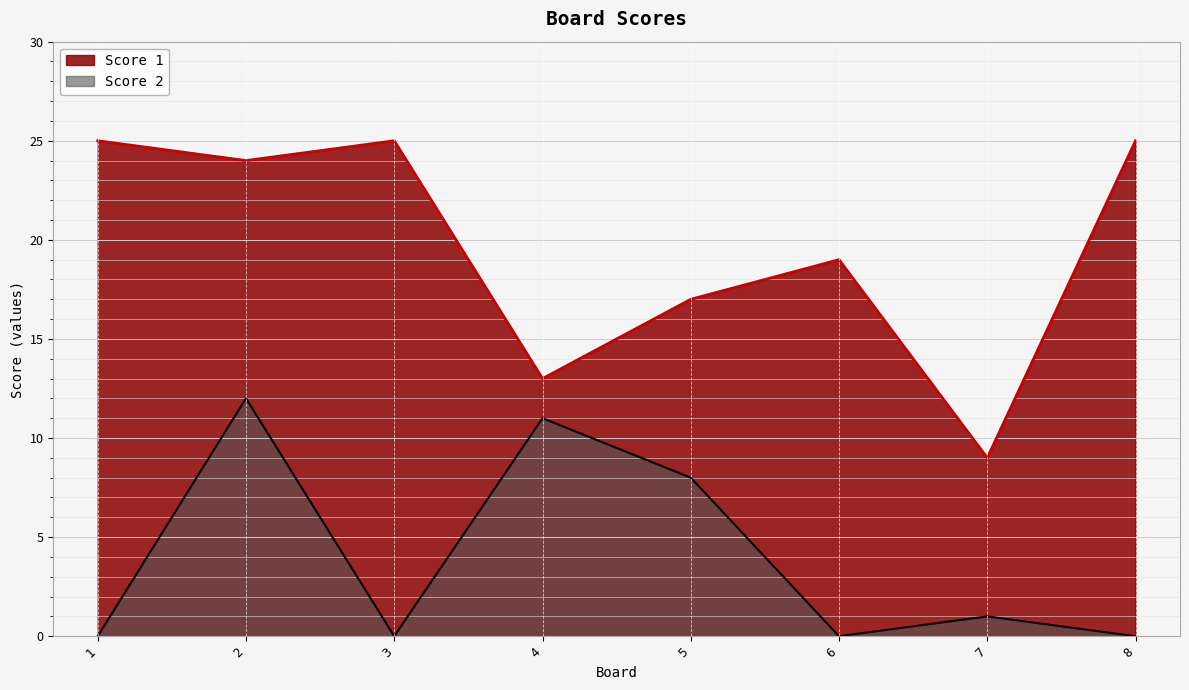

Rank the series by their maximum value, from highest to lowest.

Score 1, Score 2